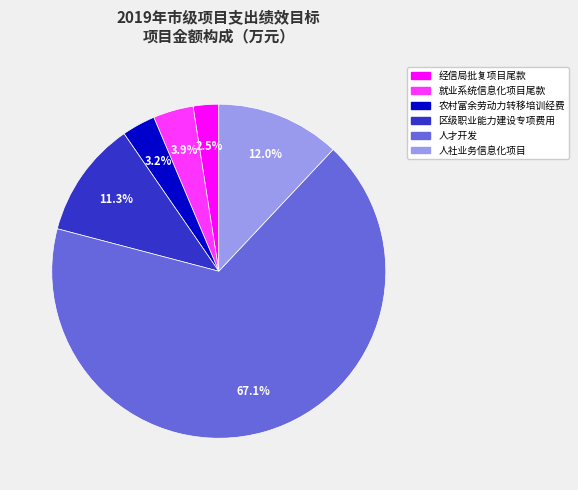

Is the sum of 就业系统信息化项目尾款 and 农村富余劳动力转移培训经费 greater than half?

No